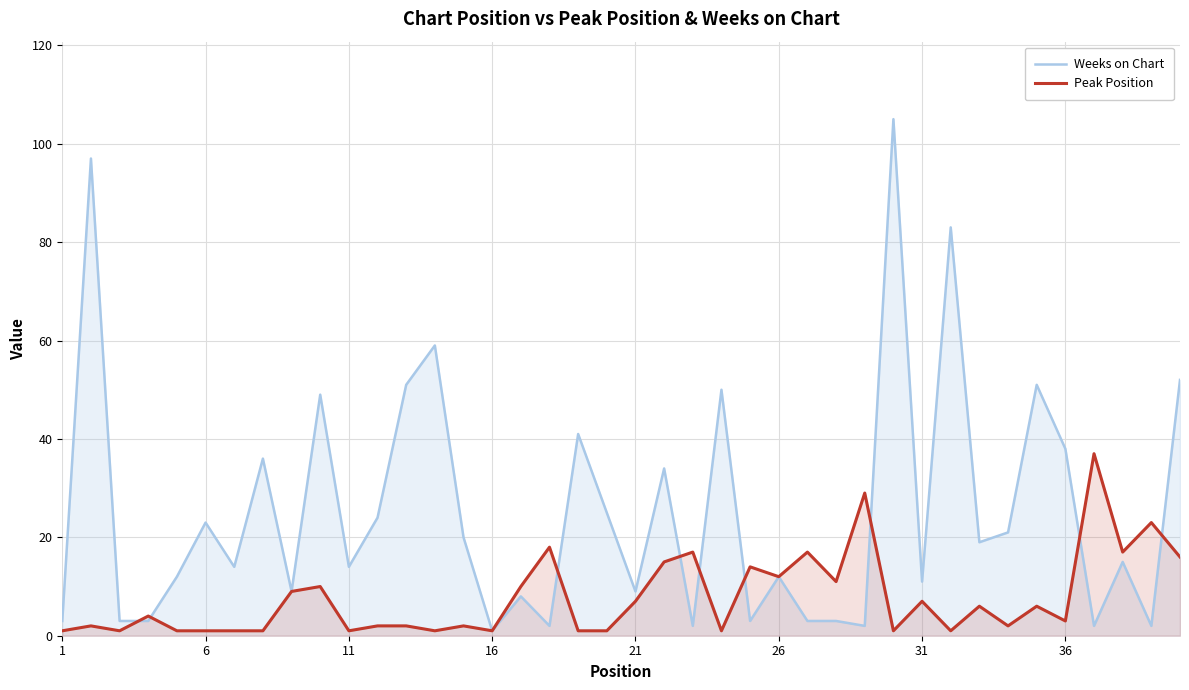

True or false: Peak Position has a value of 1 at 6.

True